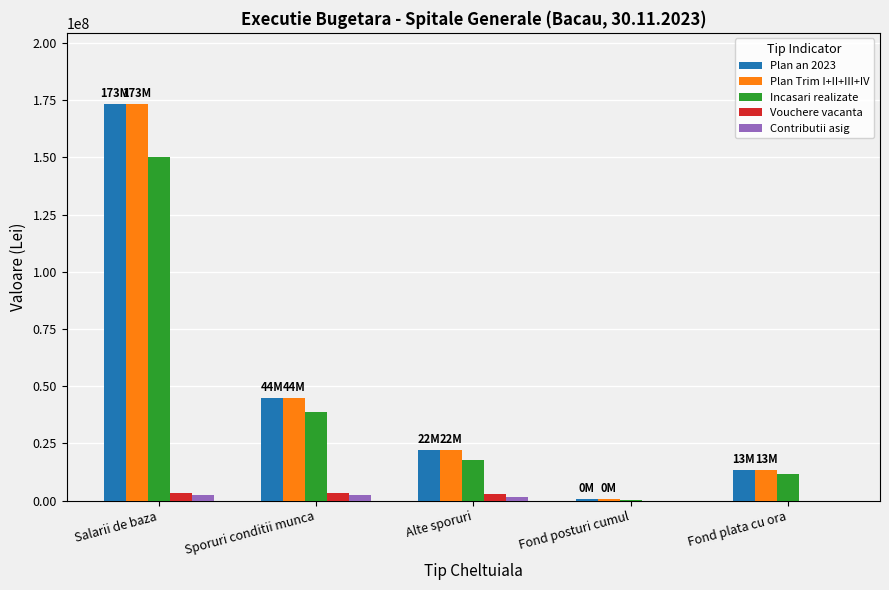

What is the sum of all Plan Trim I+II+III+IV values?

254259000